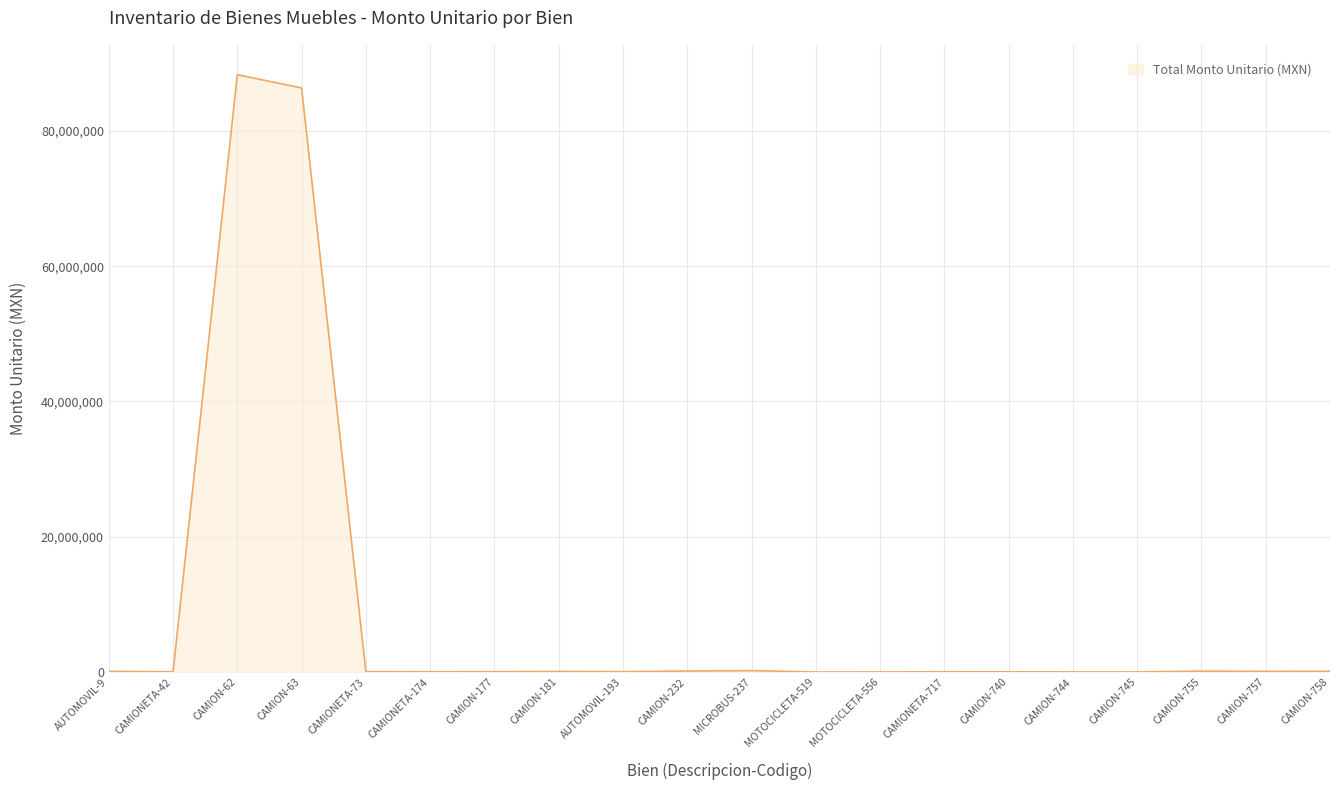

Does the chart have visible grid lines?

Yes